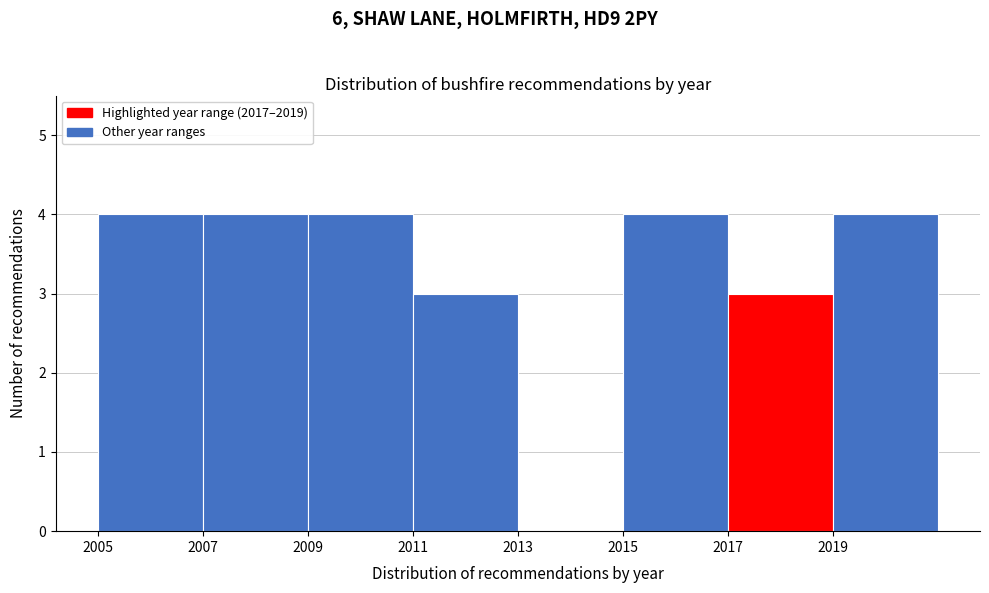

Reading left to right, transcribe this chart: for each bar, give the range it covers on the x-axis and its height. The values are not printed on the chart, so give them approximately, as read against the axis.

2005 to 2007: 4
2007 to 2009: 4
2009 to 2011: 4
2011 to 2013: 3
2013 to 2015: 0
2015 to 2017: 4
2017 to 2019: 3
2019 to 2021: 4